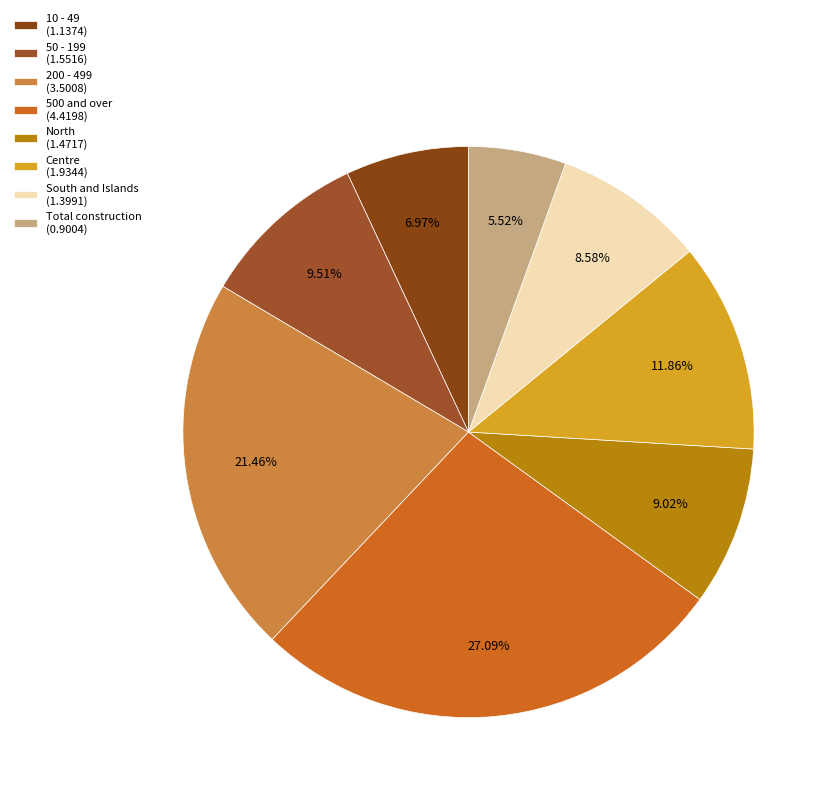

What is the total percentage of Centre and 50 - 199?

21.4%